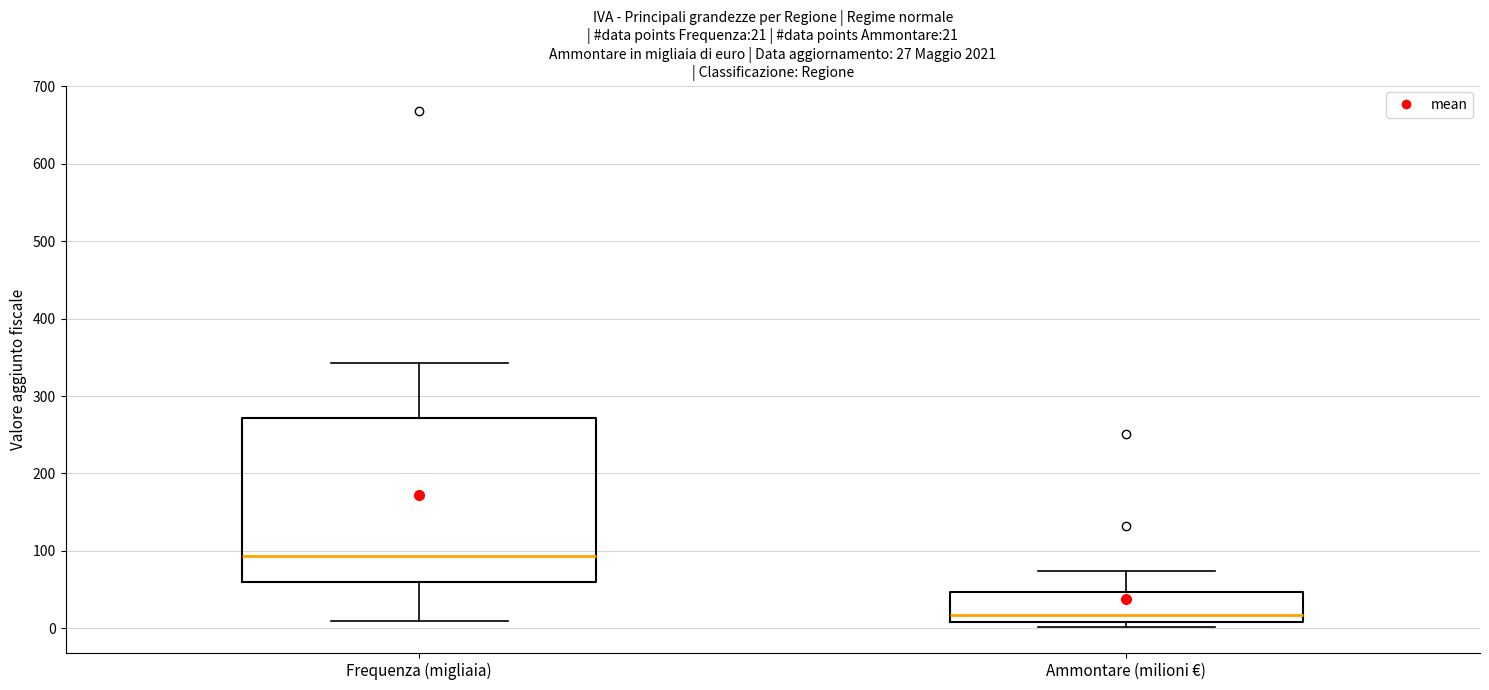

Which box has the lowest median line?

Ammontare (milioni €)